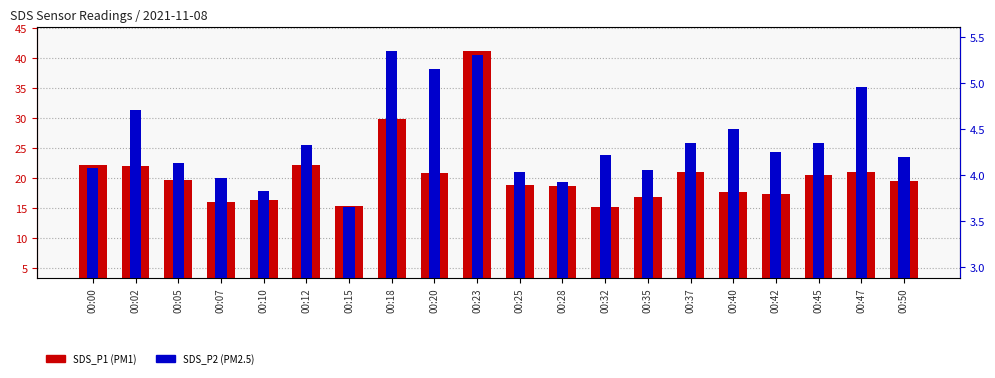

Where does the SDS_P2 series first go above 4?

00:00